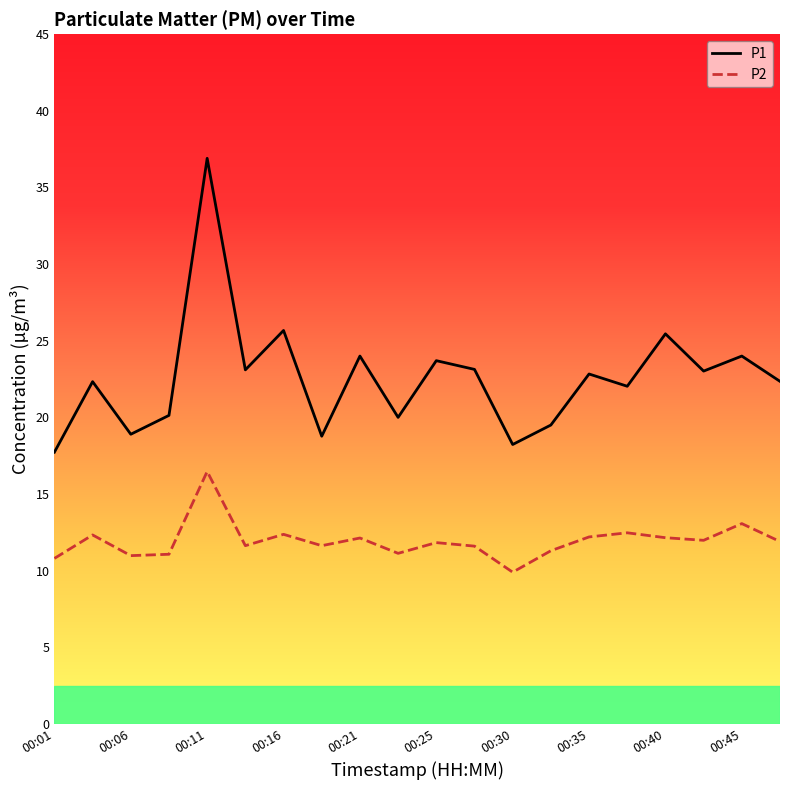

What is the smallest value displayed?

9.9